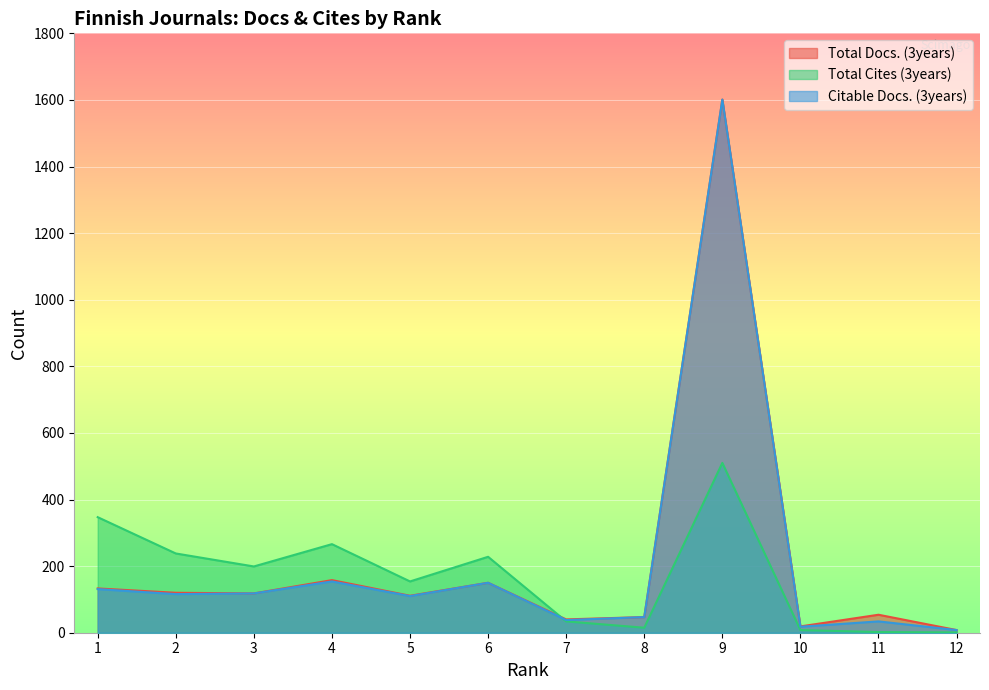

What is the difference between the second highest and second lowest values in the Citable Docs. (3years) series?

136